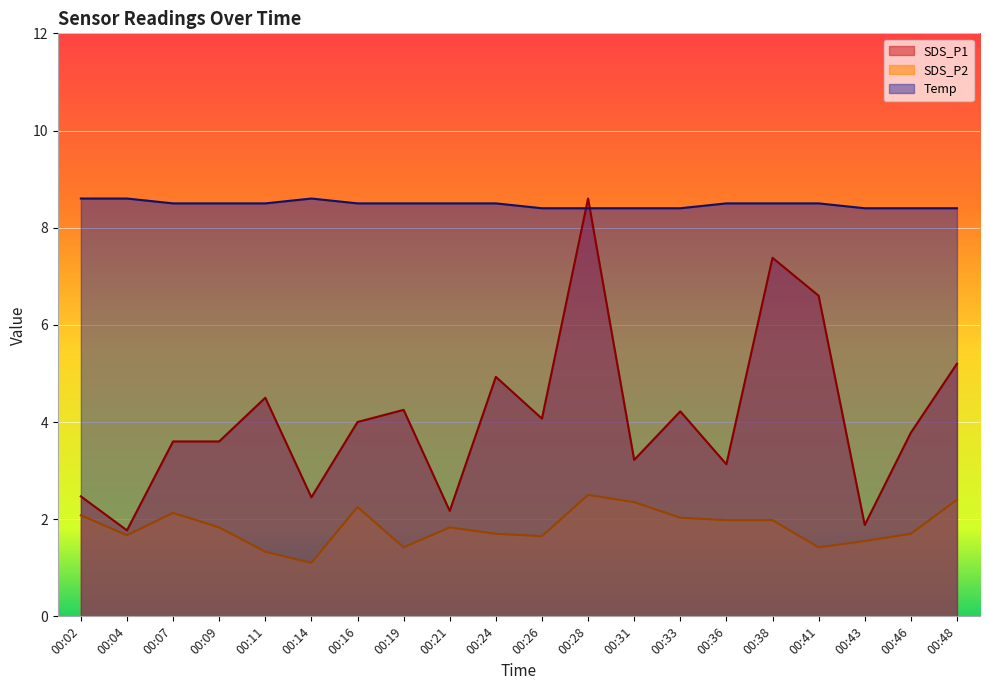

At how many categories does at least one series exceed 6?

20